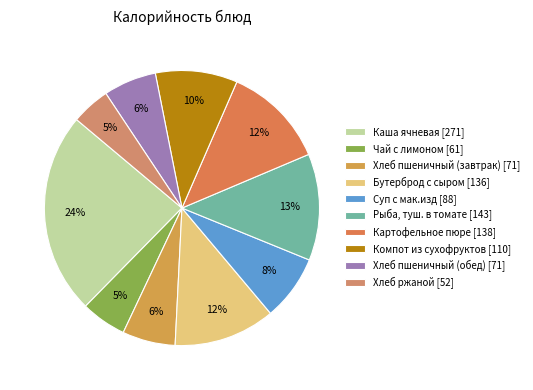

What is the change in value from Бутерброд с сыром to Компот из сухофруктов?

-26